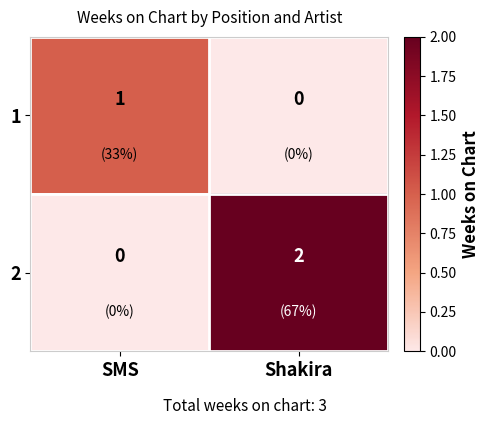

Rank the series at SMS from highest to lowest value.

1, 2